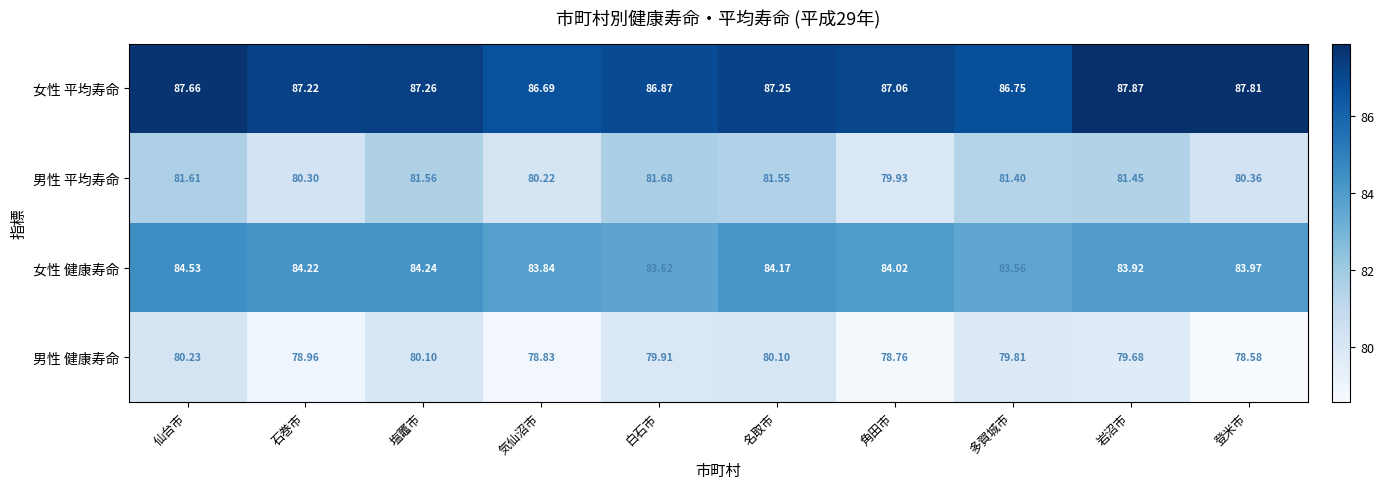

Rank the series by their maximum value, from lowest to highest.

男性 健康寿命, 男性 平均寿命, 女性 健康寿命, 女性 平均寿命